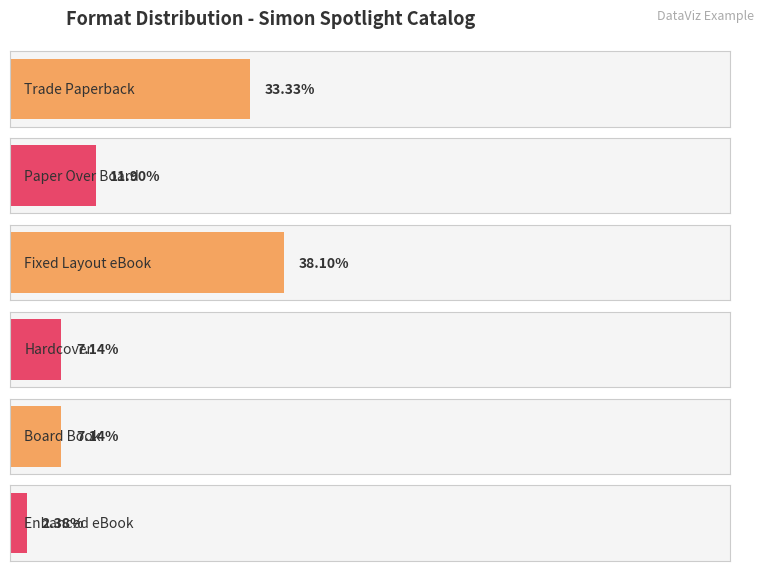

Does the chart contain stacked bars?

No